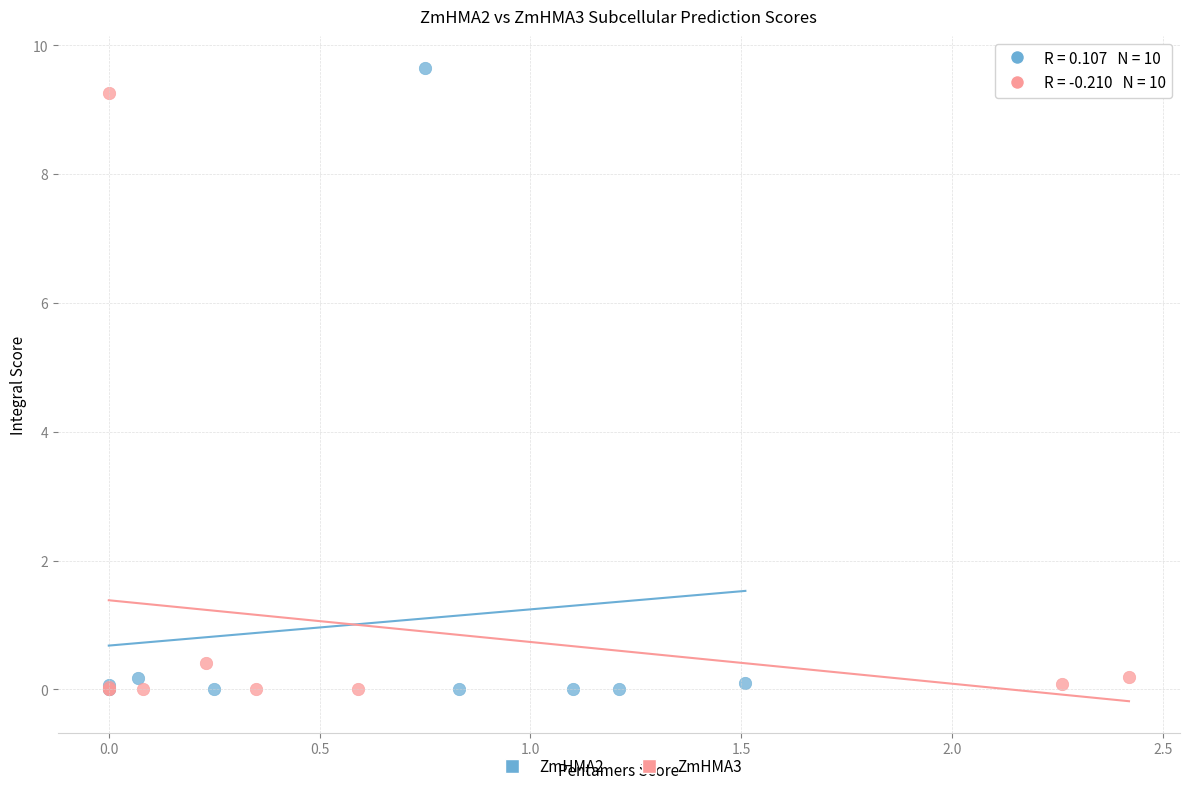

What are all the series names shown in the legend?

ZmHMA2, ZmHMA3